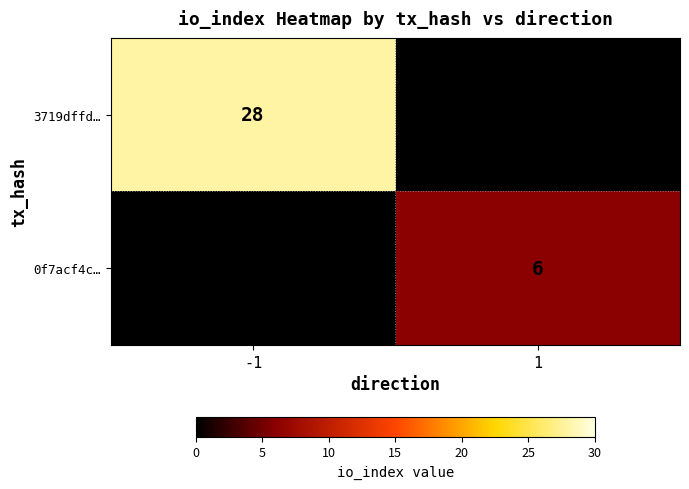

Is the value of 3719dffd… at -1 greater than the value of 0f7acf4c… at 1?

Yes